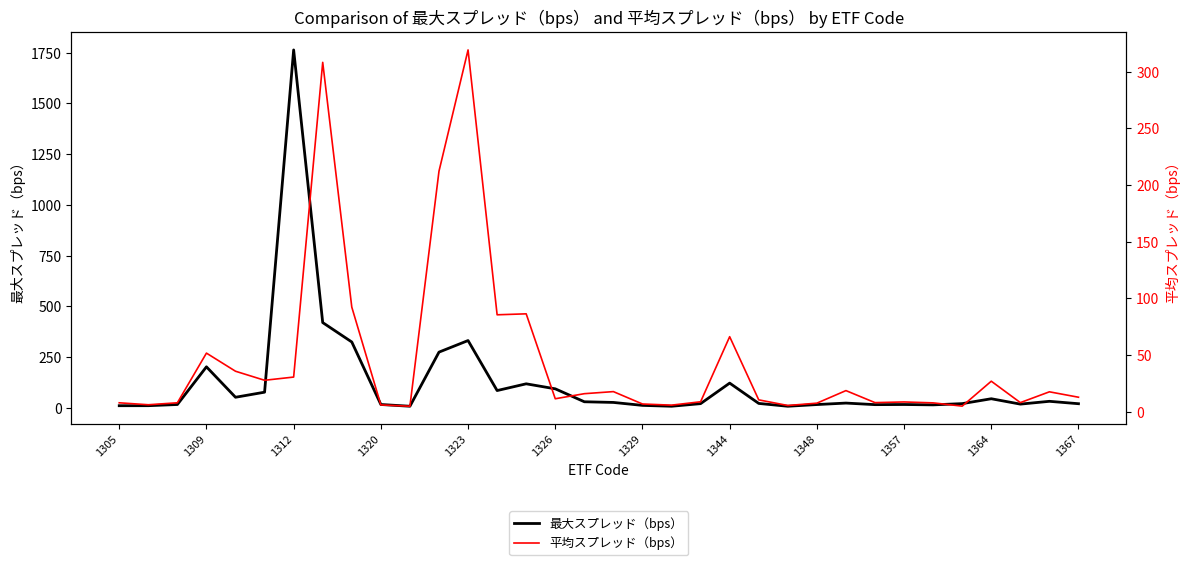

What value does the 最大スプレッド（bps） series have at 1326?

94.4